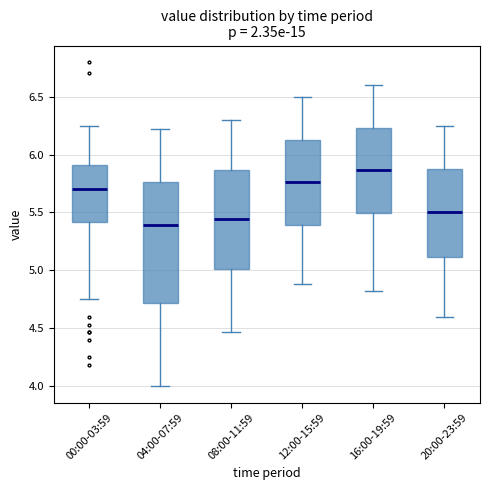

Which box is the tallest, from its lower edge to its upper edge?

04:00-07:59